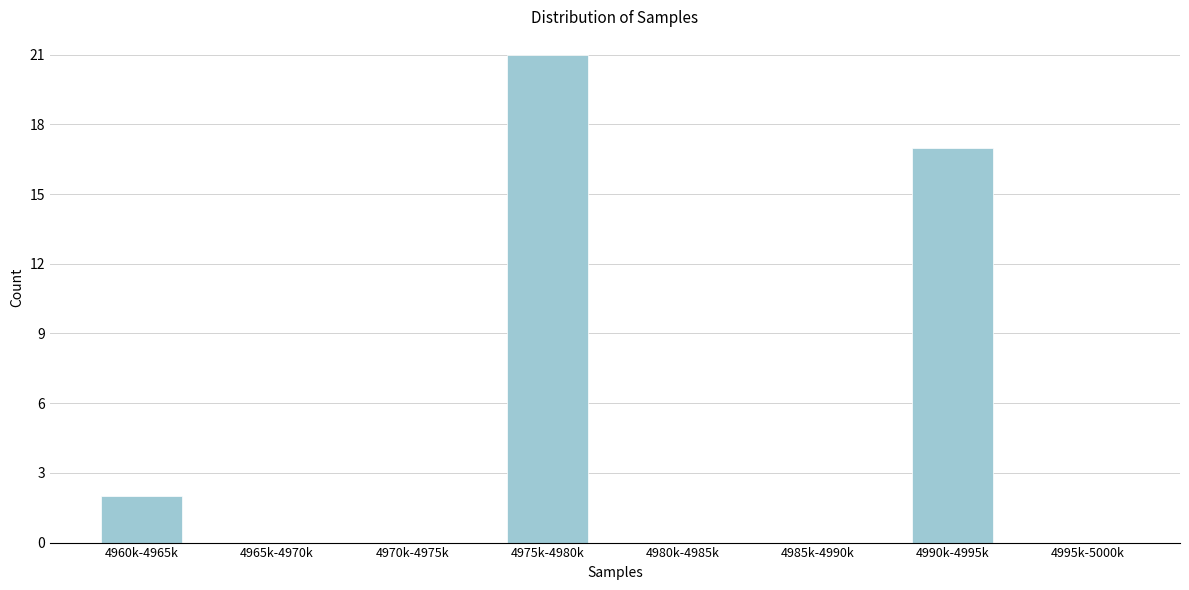

Reading left to right, transcribe all the data shown in this chart.

4960k-4965k=2	4965k-4970k=0	4970k-4975k=0	4975k-4980k=21	4980k-4985k=0	4985k-4990k=0	4990k-4995k=17	4995k-5000k=0